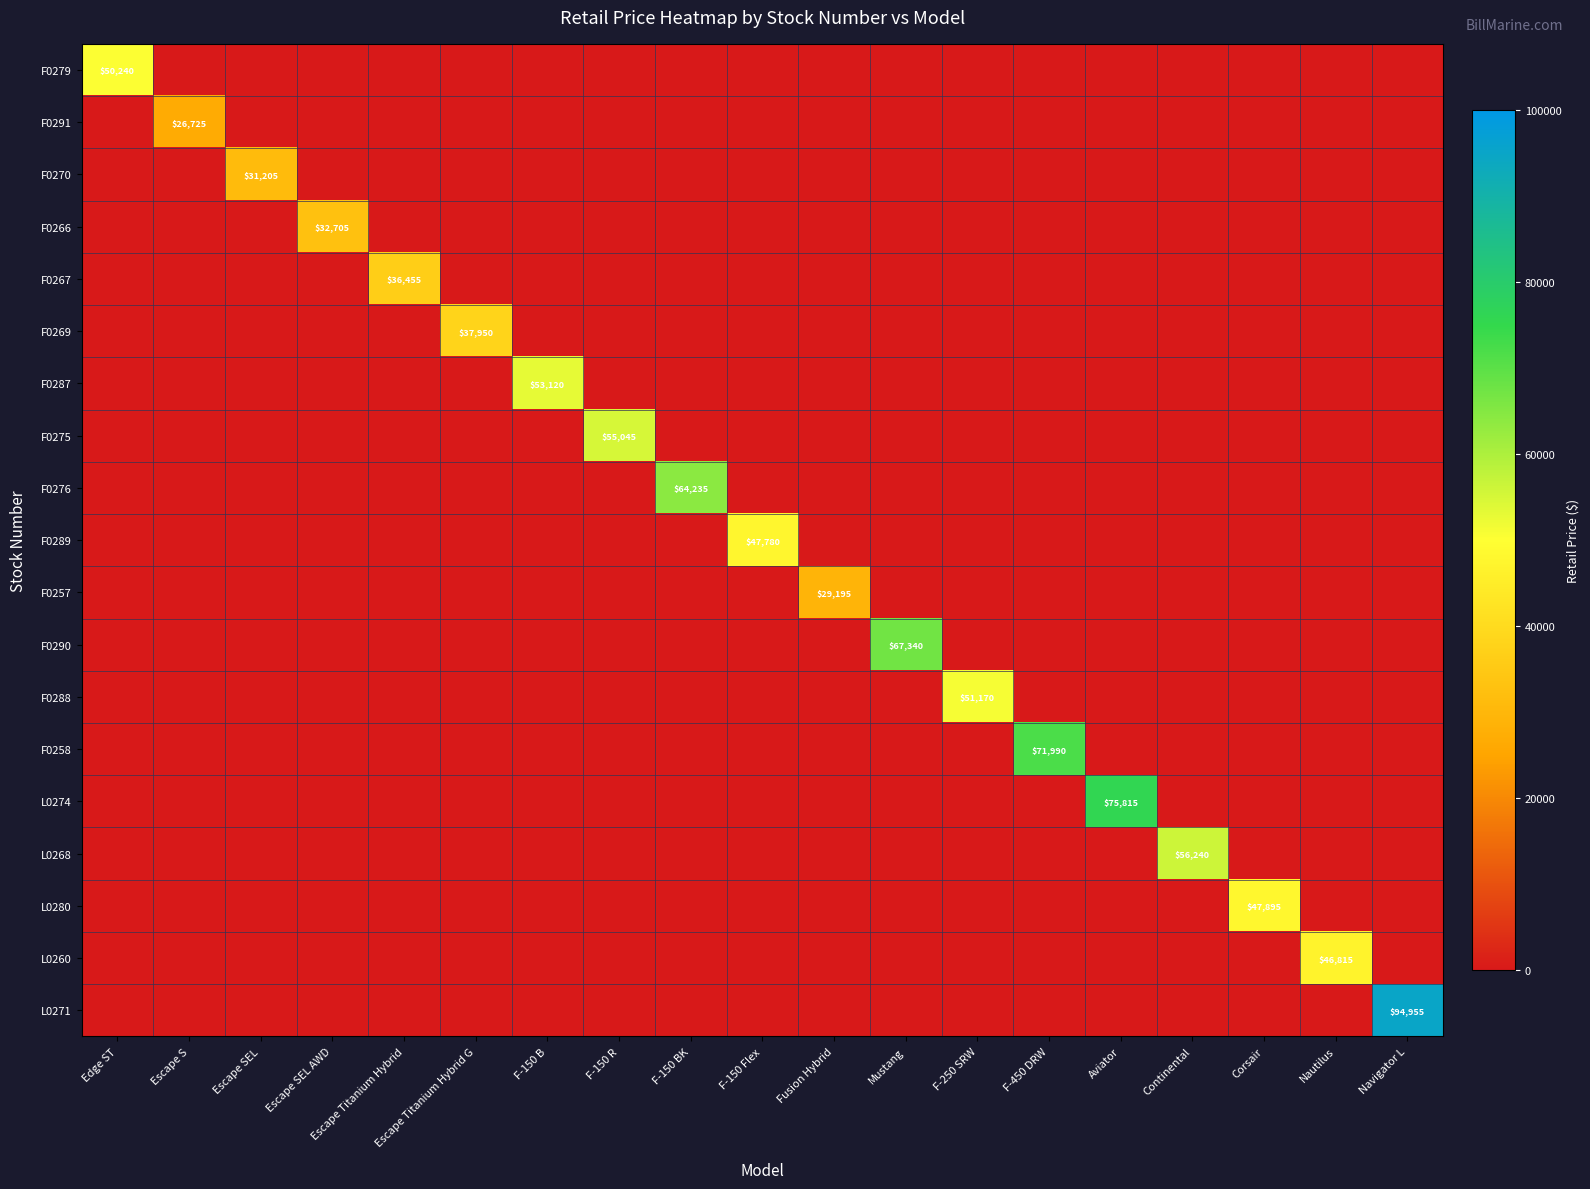

Is it true that F0291 equals 26725 at Escape S?

True